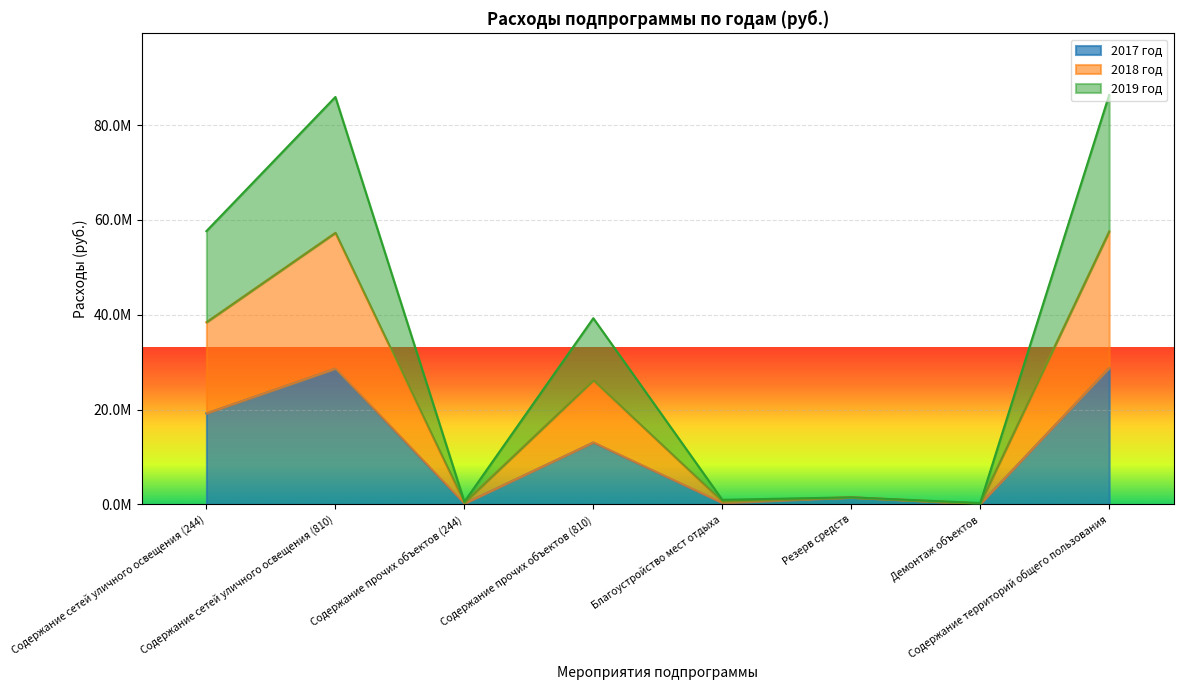

Which series changed the most between Содержание прочих объектов (244) and Демонтаж объектов?

2018 год